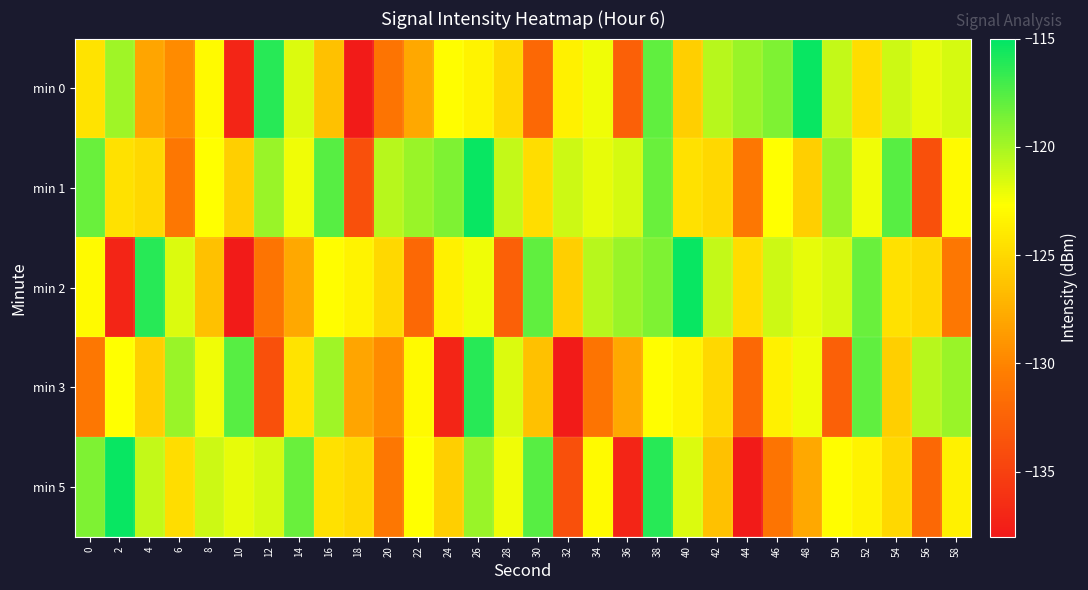

List the series in order of their peak value, highest first.

min 0, min 1, min 2, min 5, min 3